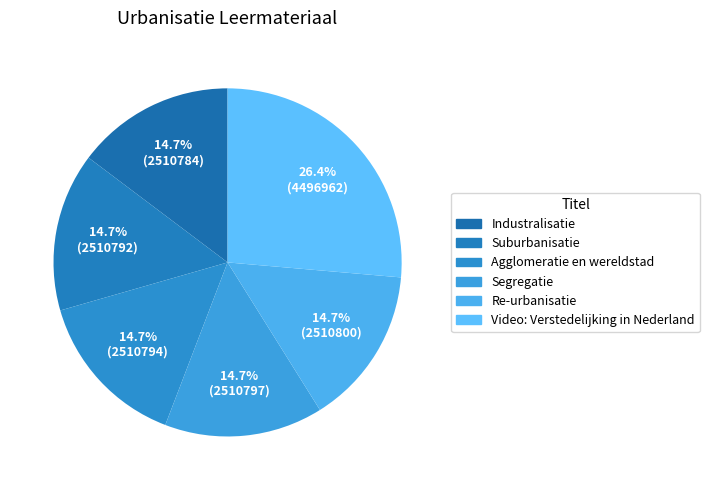

Count the number of slices in the pie.

6